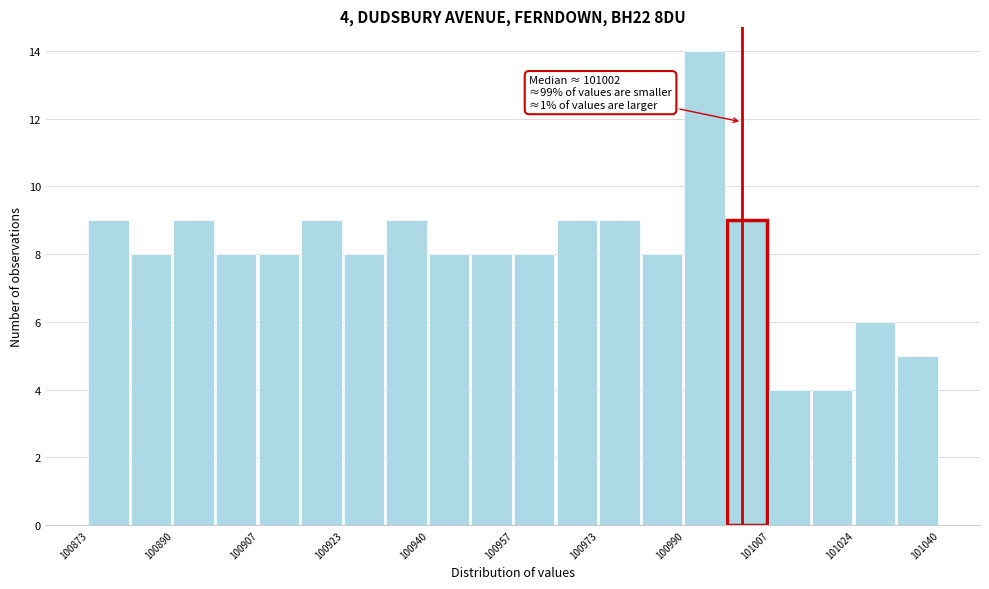

Over which range of the x-axis is the bar tallest?

100990 to 101000